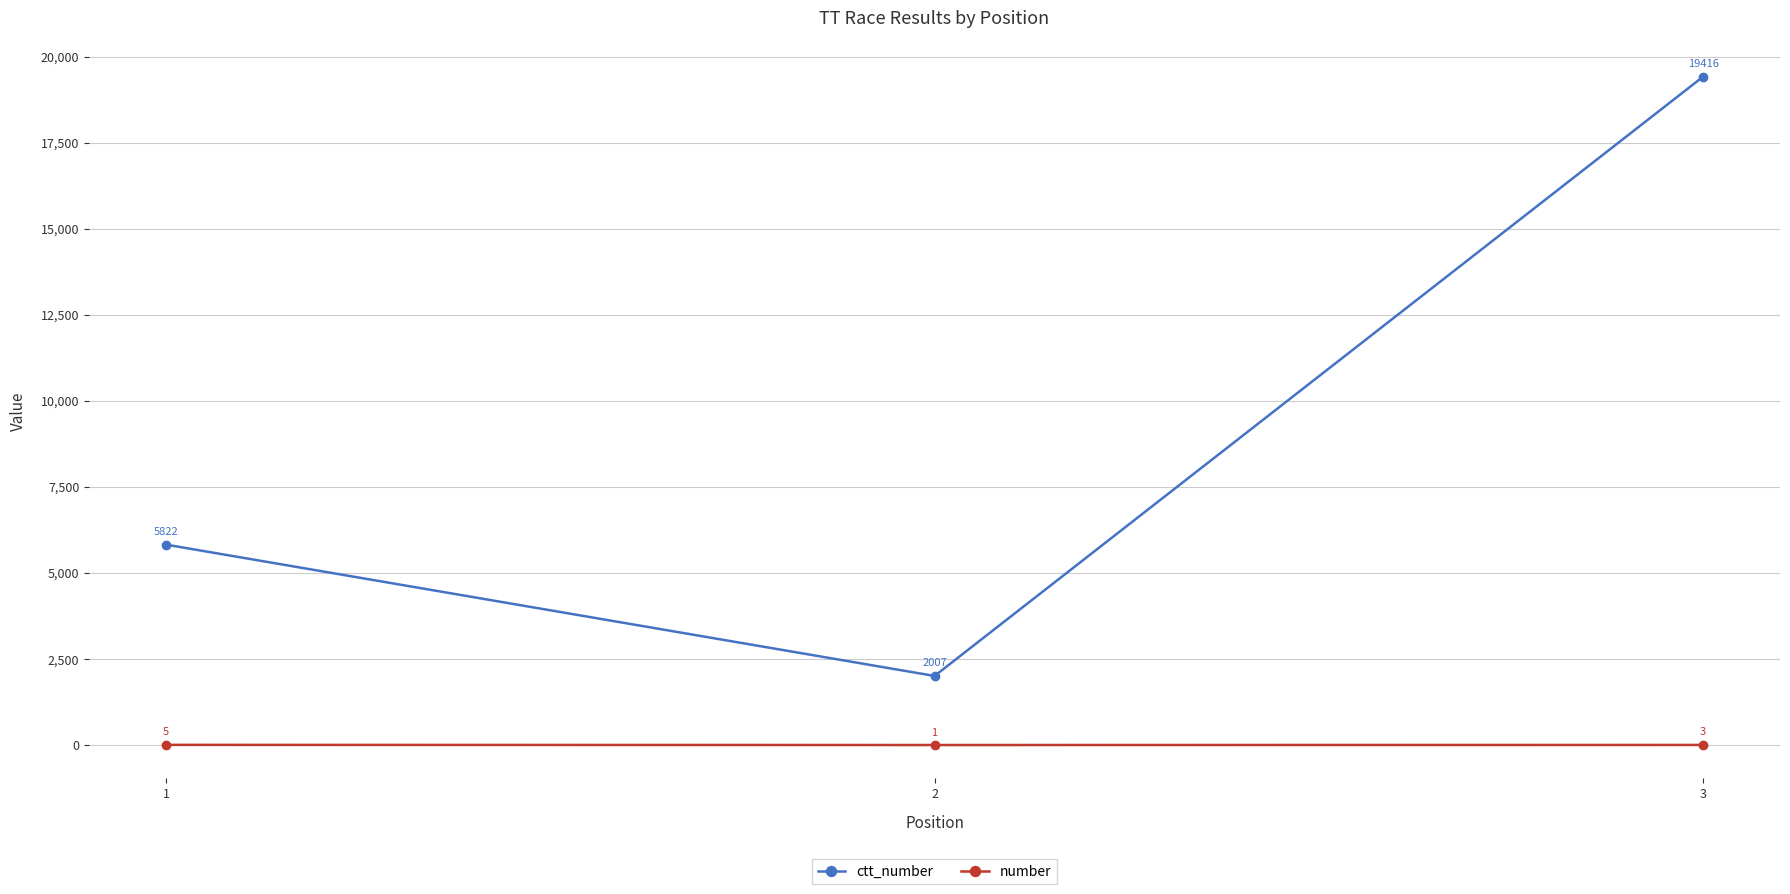

At which label does ctt_number reach its peak?

3